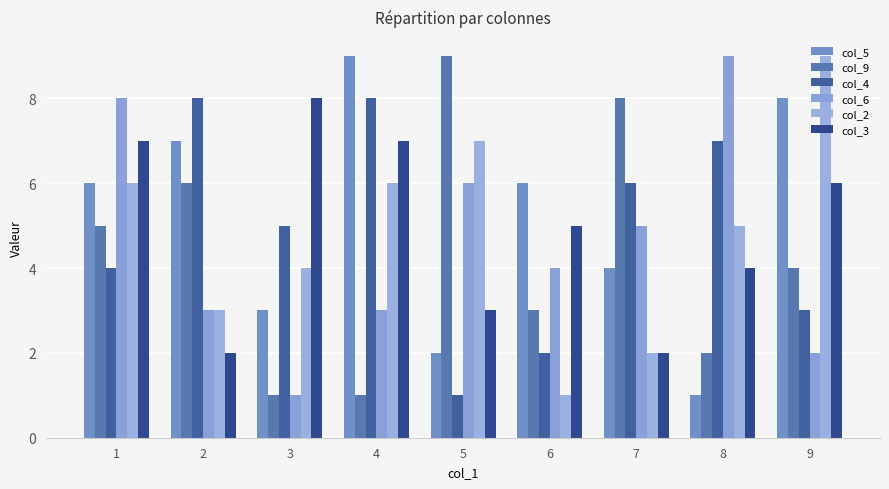

What is the value of the col_6 bar at the 8th from the left?

9